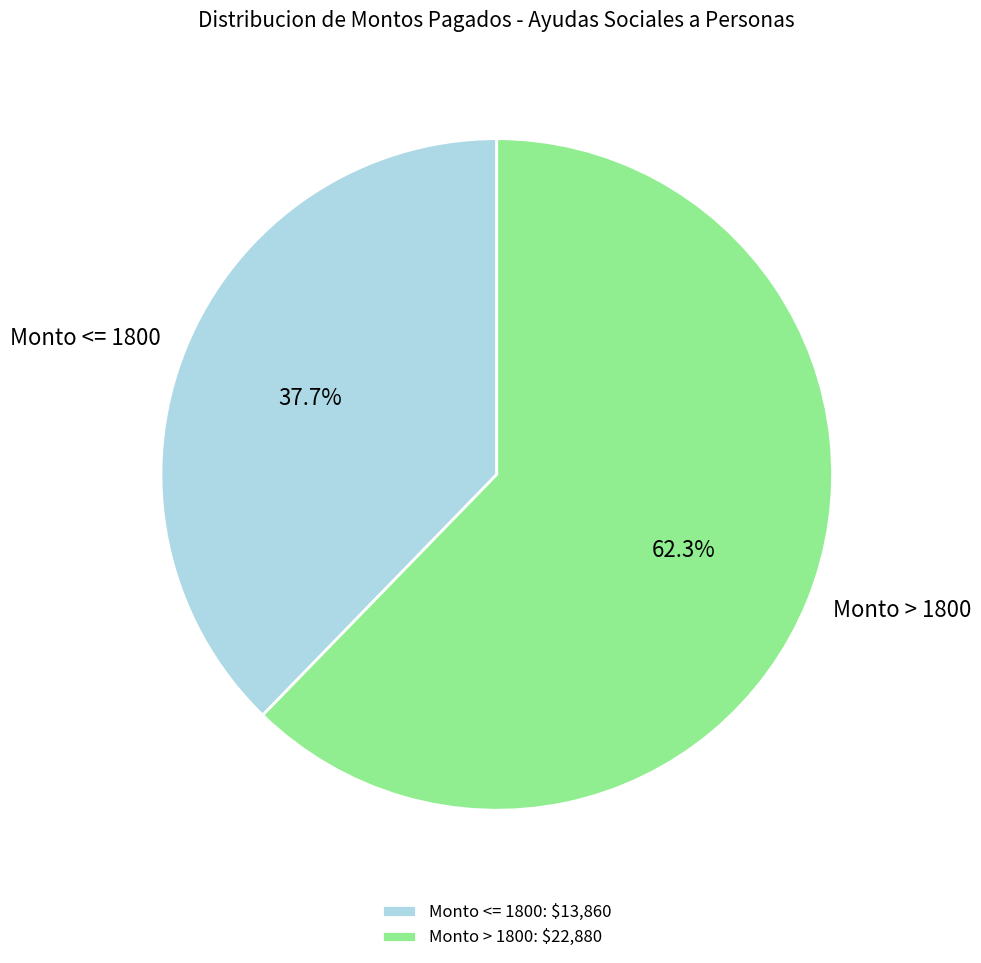

What is the ratio of the value at Monto <= 1800 to the value at Monto > 1800?

0.6